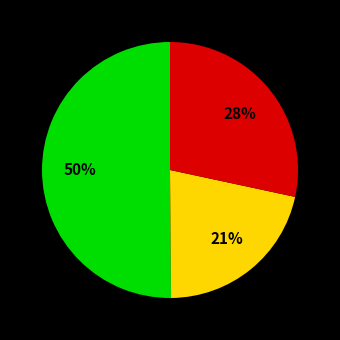

Does any single category account for the majority?

Yes